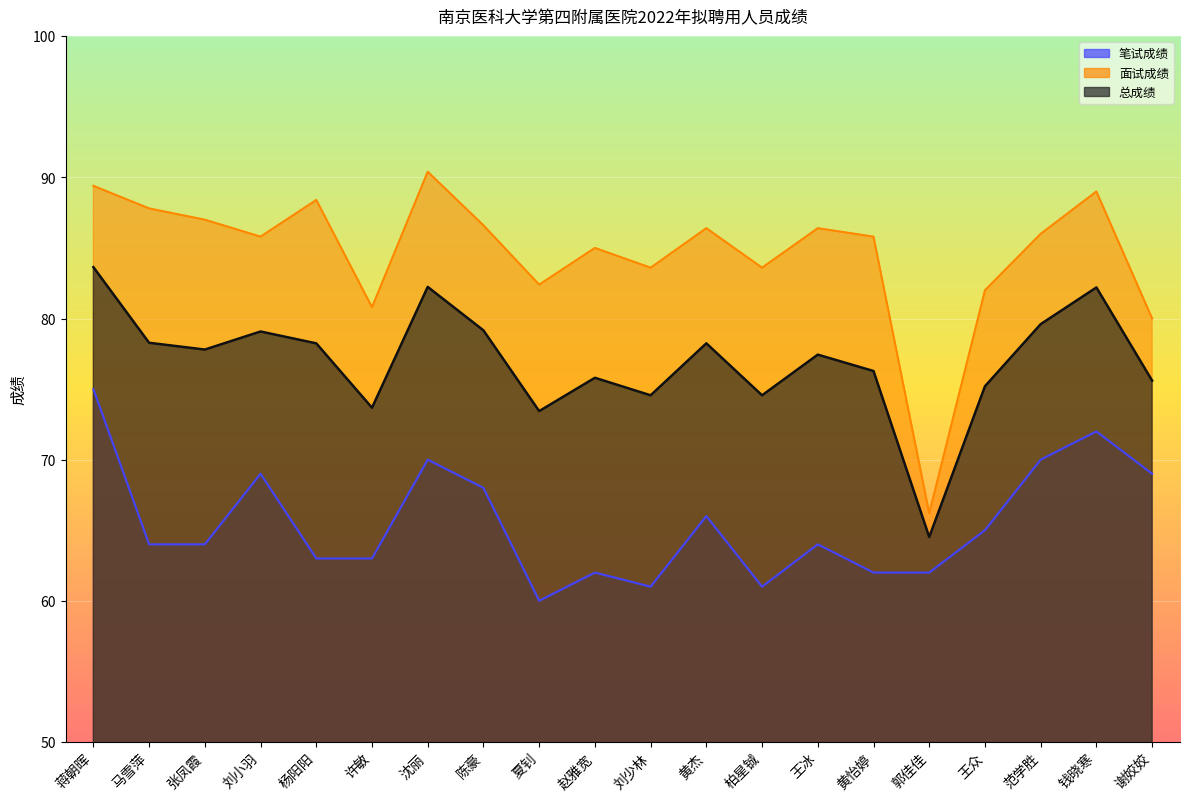

The value of 面试成绩 at 王众 is 82.0. True or false?

True